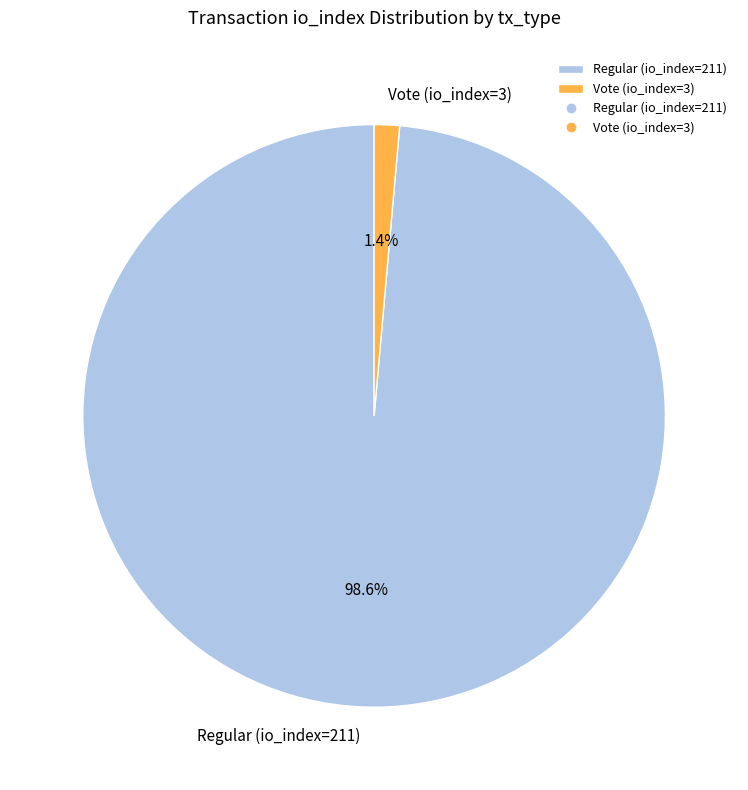

What percentage is the Vote (io_index=3) slice, to the nearest percent?

1%